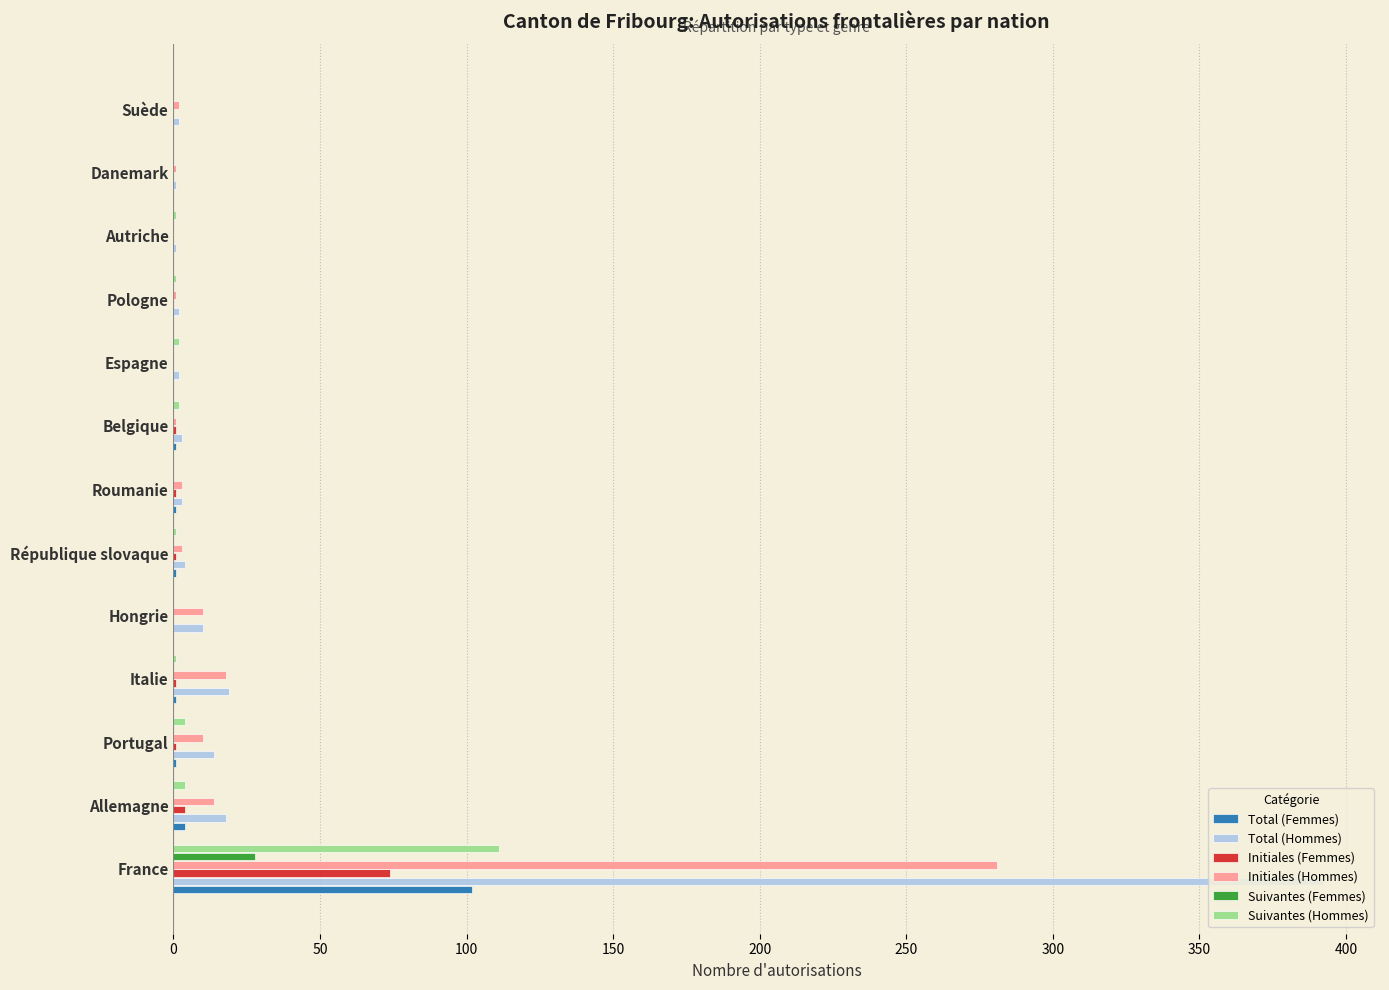

At which category is the sum across all series the highest?

France